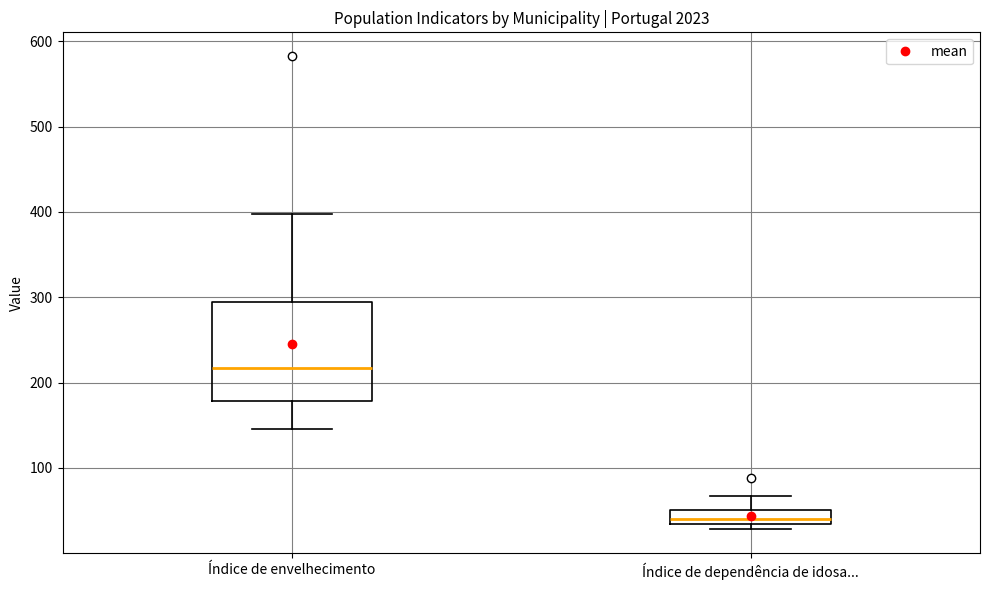

Reading left to right, transcribe this box plot: for each box, give where its median line is, the range the box spans, and where its two whiskers end, as read against the y-axis. The values are not printed on the chart, so give them approximately, as read against the axis.

Índice de envelhecimento: median 220, box 180 to 290, whiskers 150 to 400
Índice de dependência de idosa...: median 40, box 30 to 50, whiskers 30 (just below the box's lower edge) to 70